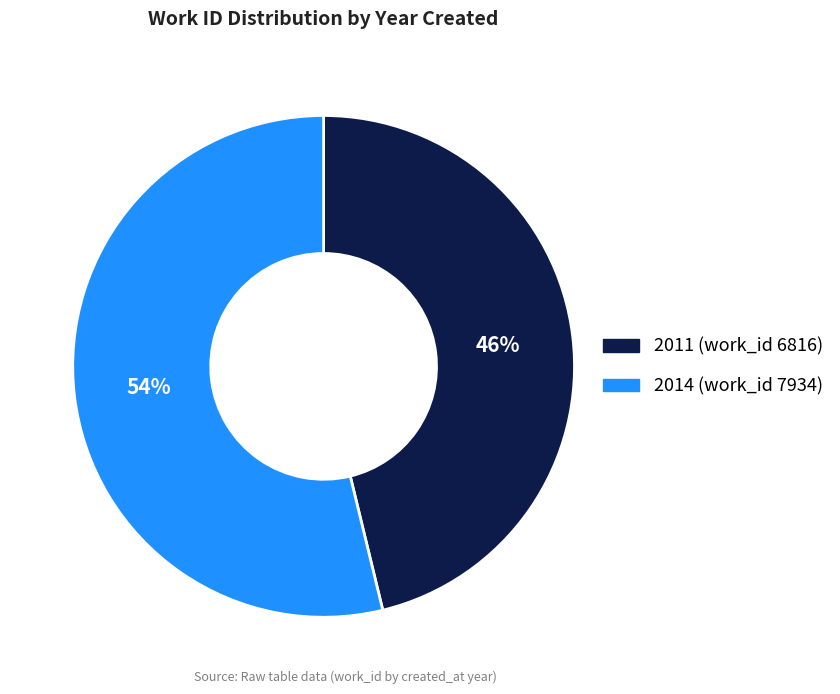

The 2011 (work_id 6816) slice represents 41% of the pie. True or false?

False